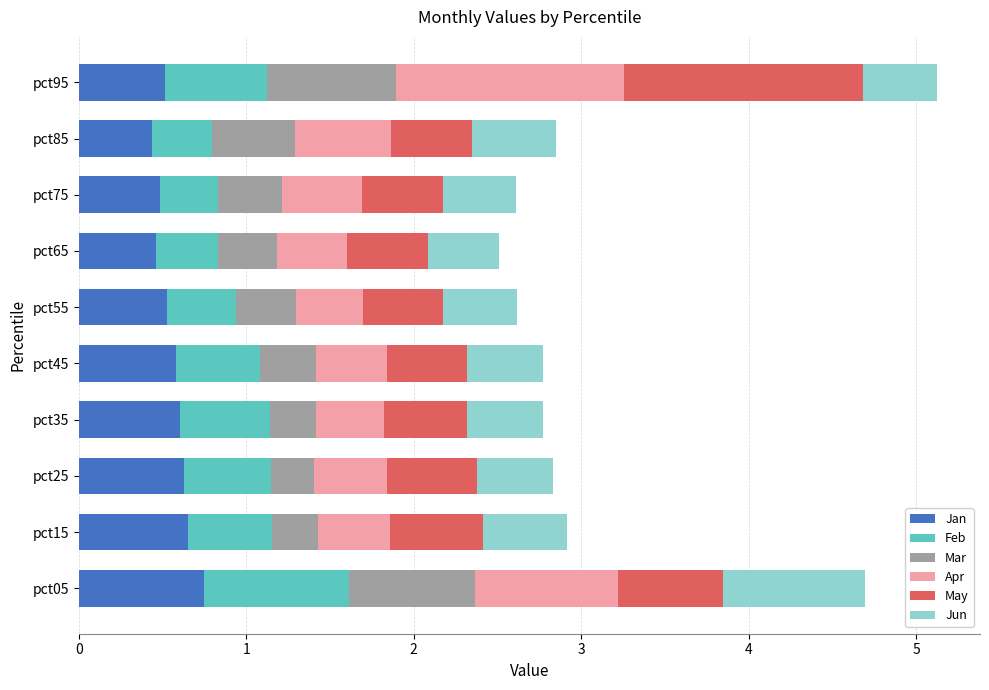

What are all the series names shown in the legend?

Jan, Feb, Mar, Apr, May, Jun